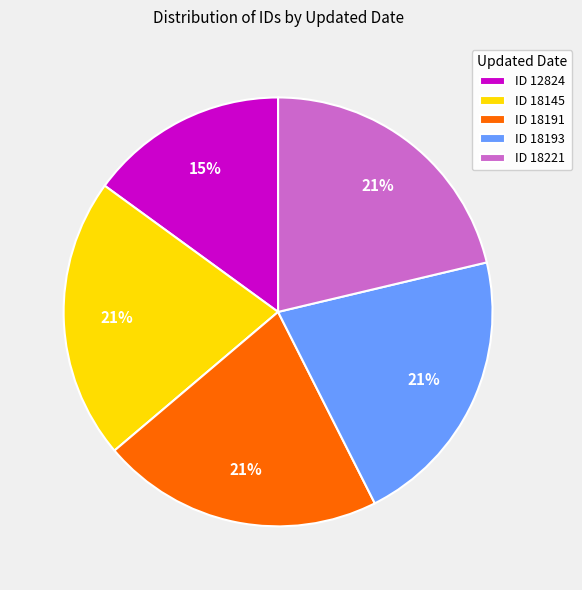

Is it true that ID 18193 is 21% of the pie?

True